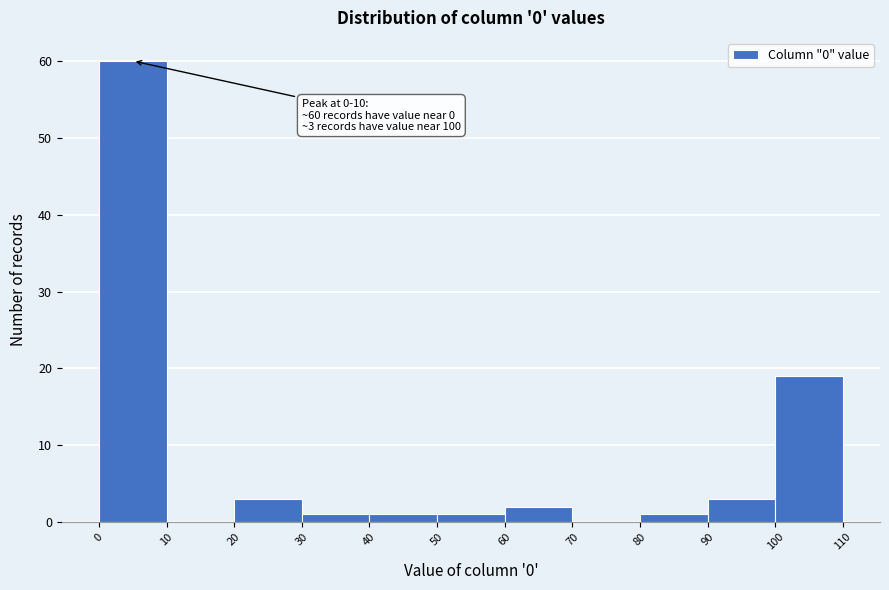

Over which range of the x-axis is the bar tallest?

0 to 10